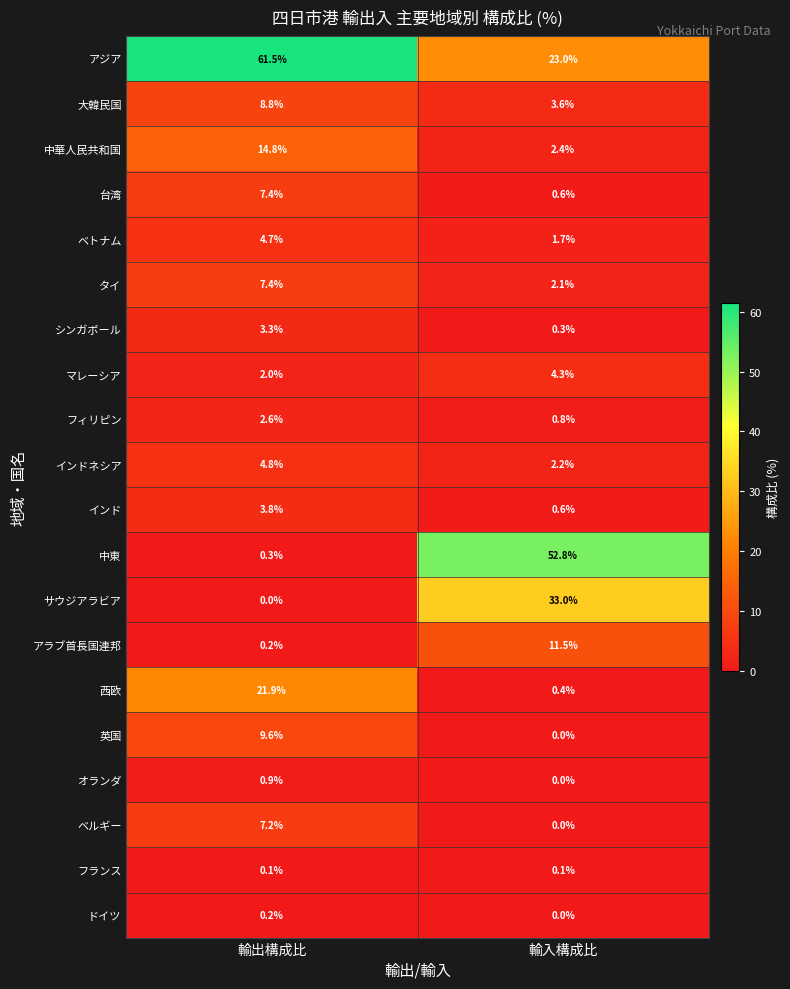

At which label does ベトナム first exceed 4?

輸出構成比